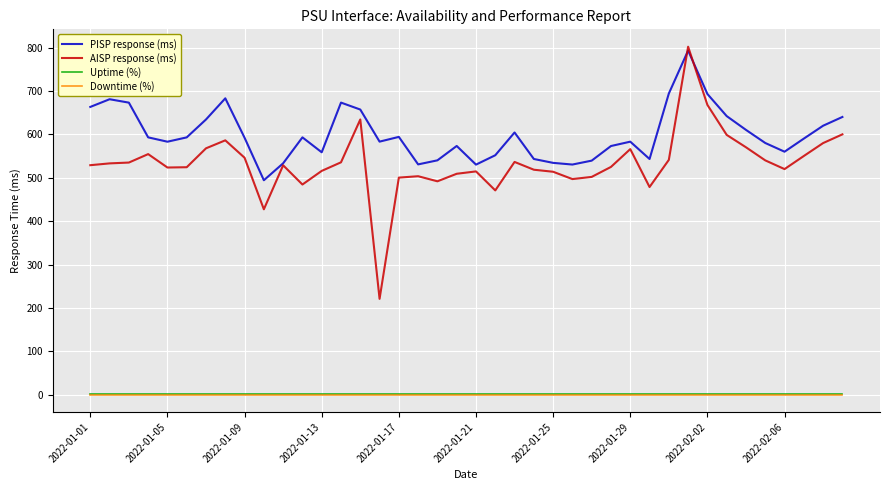

What is the maximum value for PISP response (ms)?

793.5